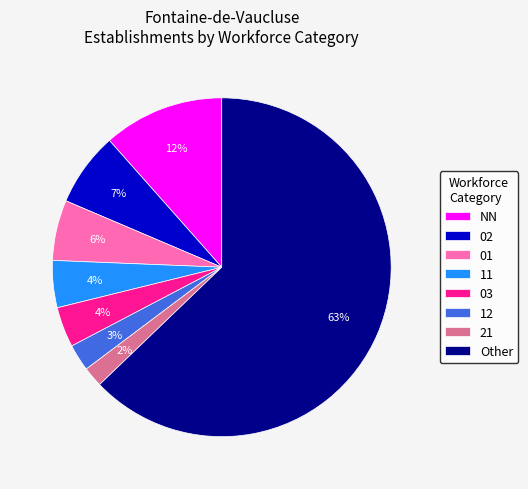

What is the largest slice in the pie chart?

Other